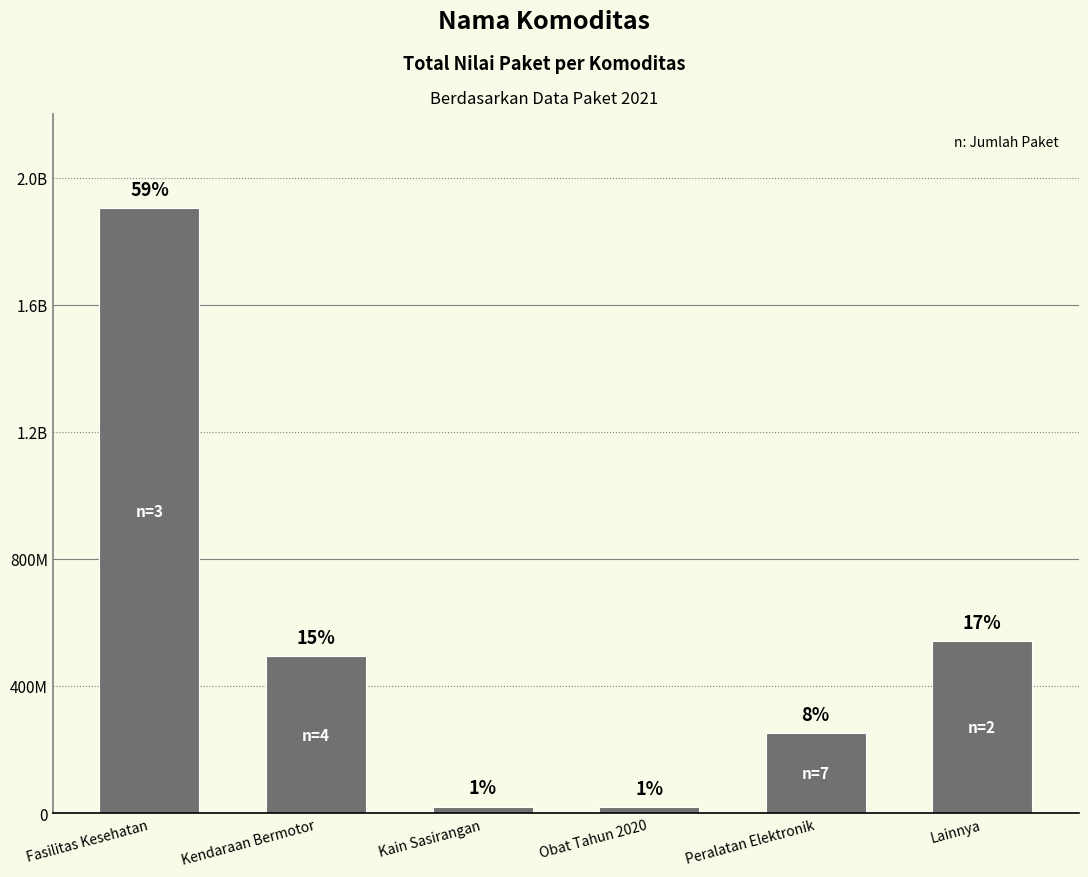

Does the chart contain any negative values?

No